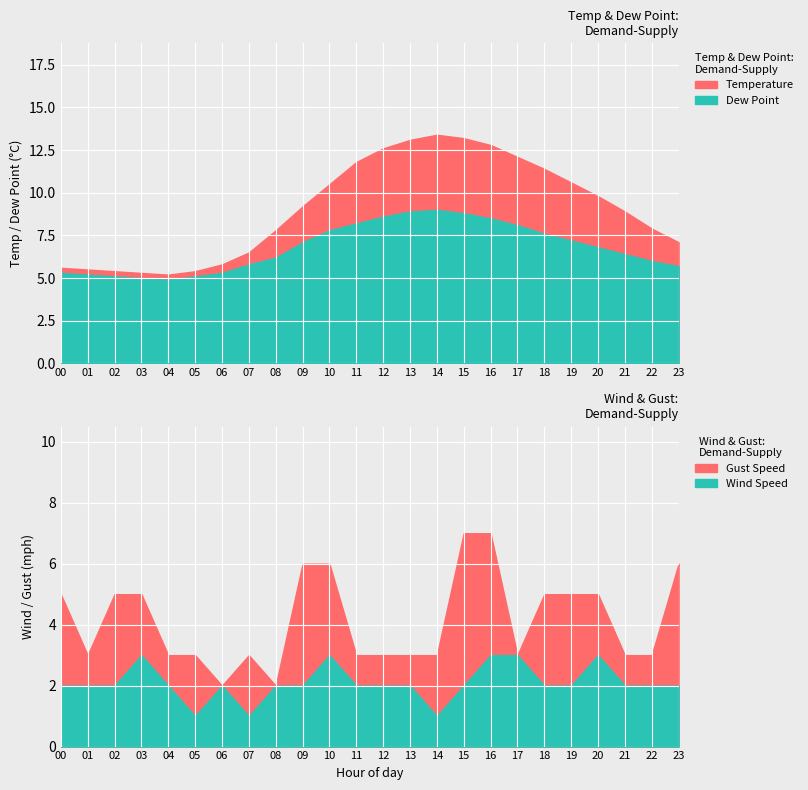

At which label does dp first exceed 6?

08